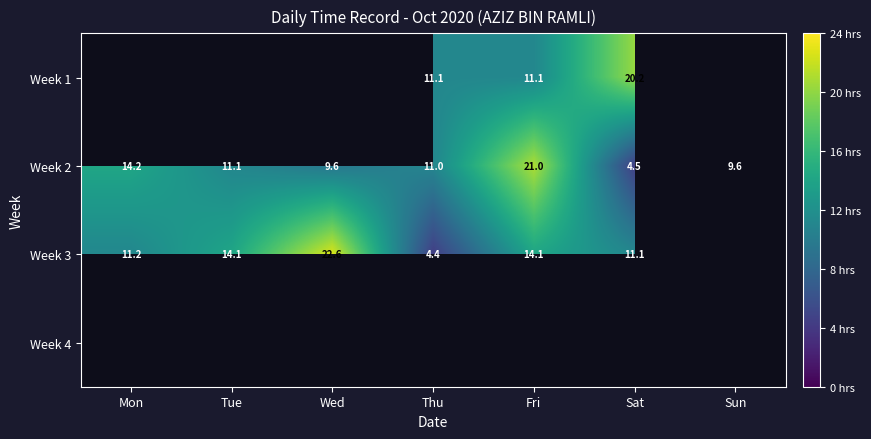

List the labels in order of Week 2 value, largest first.

Fri, Mon, Tue, Thu, Sun, Wed, Sat